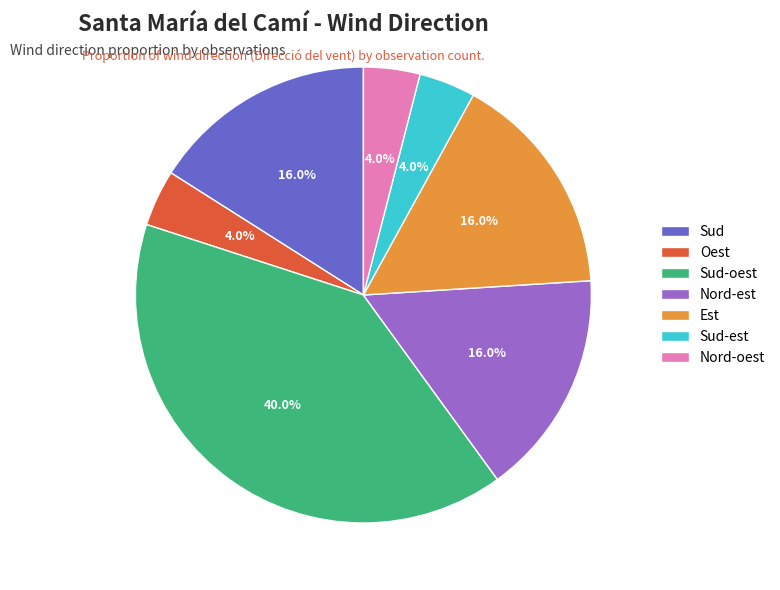

Is Sud-est the majority of the pie?

No